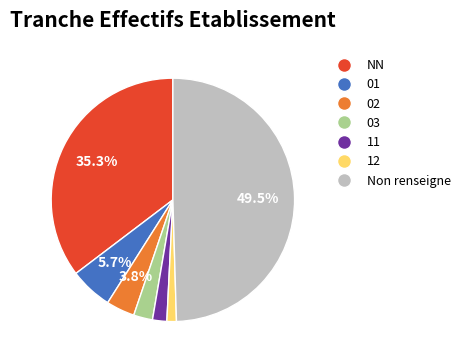

How many segments does this pie chart have?

7